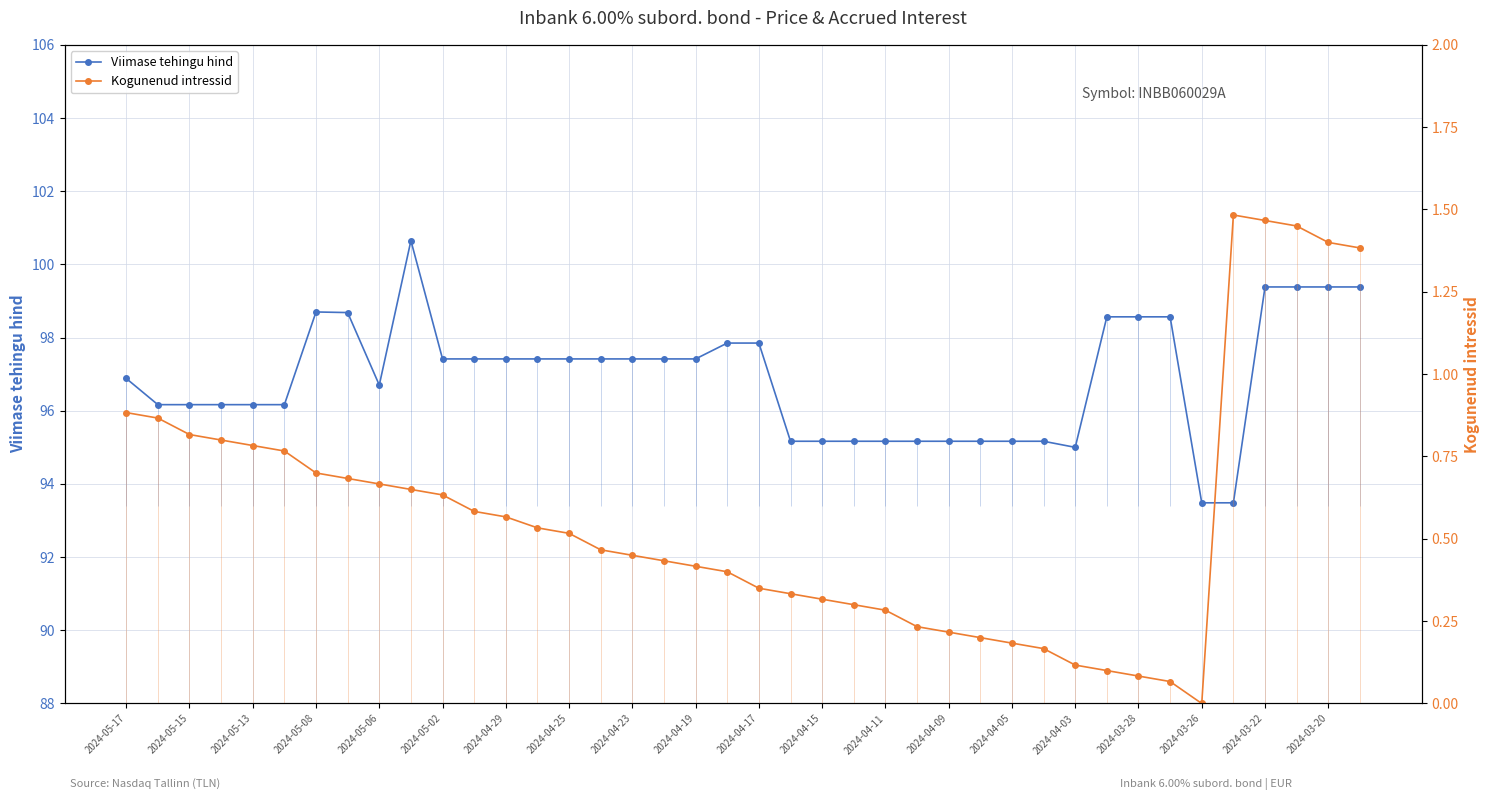

The Viimase tehingu hind series shows 99.4 at 2024-03-20. True or false?

True